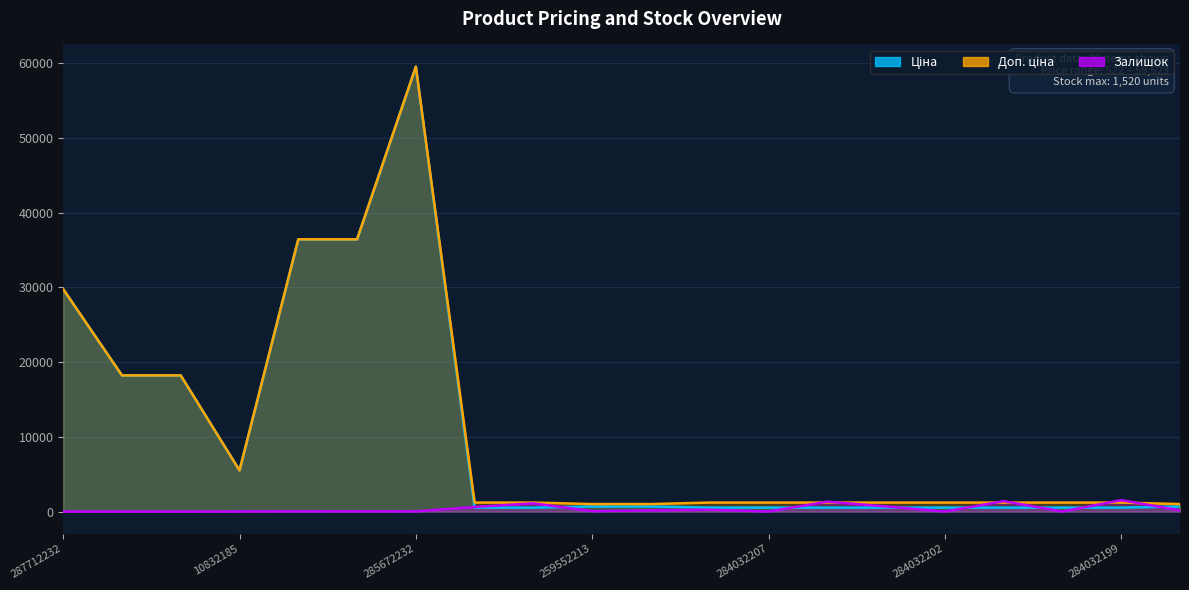

What is the total value across all series at 10832185?

11002.6